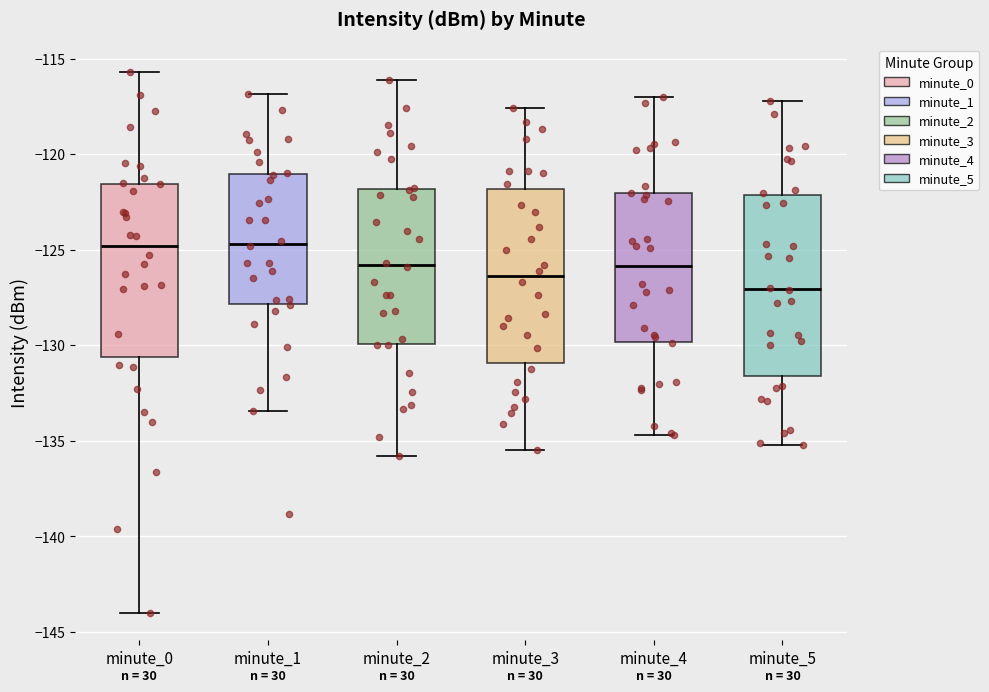

Reading left to right, transcribe this box plot: for each box, give where its median line is, the range the box spans, and where its two whiskers end, as read against the y-axis. The values are not printed on the chart, so give them approximately, as read against the axis.

minute_0: median -125.0, box -130.5 to -121.5, whiskers -144.0 to -115.5
minute_1: median -124.5, box -128.0 to -121.0, whiskers -133.5 to -117.0
minute_2: median -126.0, box -130.0 to -122.0, whiskers -136.0 to -116.0
minute_3: median -126.5, box -131.0 to -122.0, whiskers -135.5 to -117.5
minute_4: median -126.0, box -130.0 to -122.0, whiskers -134.5 to -117.0
minute_5: median -127.0, box -131.5 to -122.0, whiskers -135.0 to -117.0